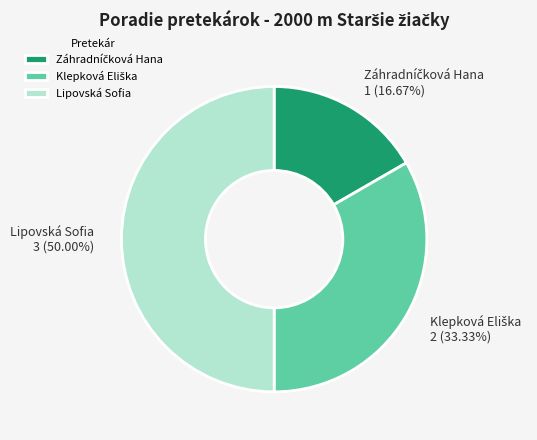

How many slices are in this pie chart?

3